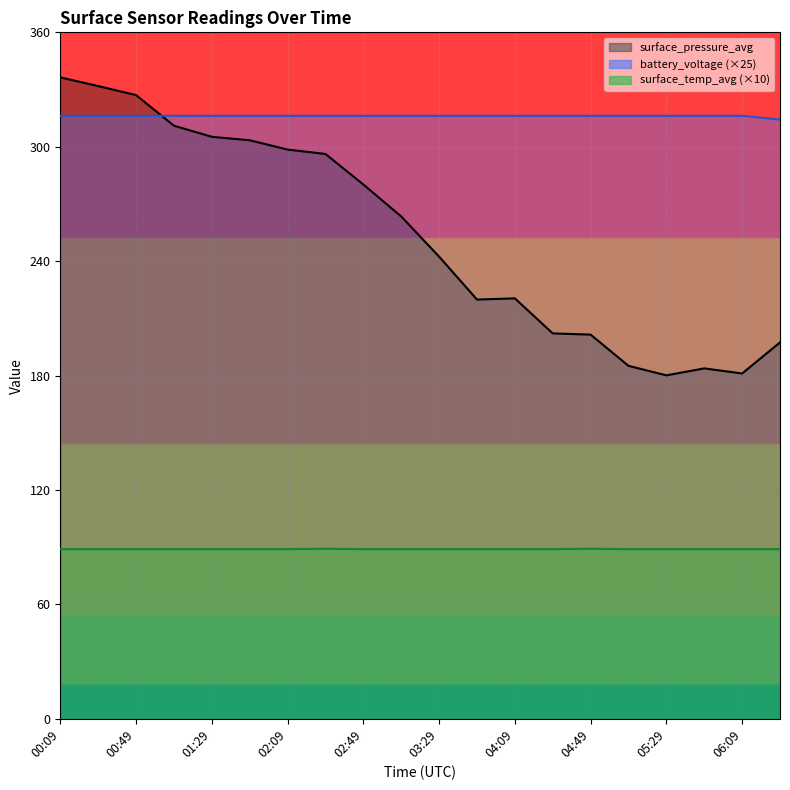

Count the battery_voltage values in the range 316 to 317.

19